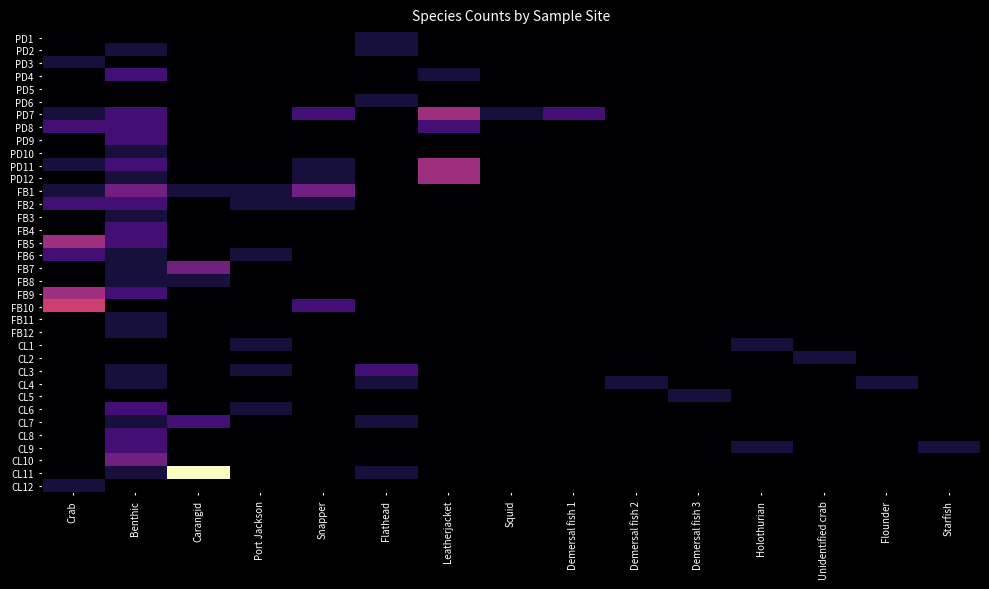

Reading left to right, what are all the values shown in this chart?

PD1: Crab=0	Benthic=0	Carangid=0	Port Jackson=0	Snapper=0	Flathead=1	Leatherjacket=0	Squid=0	Demersal fish 1=0	Demersal fish 2=0	Demersal fish 3=0	Holothurian=0	Unidentified crab=0	Flounder=0	Starfish=0
PD2: Crab=0	Benthic=1	Carangid=0	Port Jackson=0	Snapper=0	Flathead=1	Leatherjacket=0	Squid=0	Demersal fish 1=0	Demersal fish 2=0	Demersal fish 3=0	Holothurian=0	Unidentified crab=0	Flounder=0	Starfish=0
PD3: Crab=1	Benthic=0	Carangid=0	Port Jackson=0	Snapper=0	Flathead=0	Leatherjacket=0	Squid=0	Demersal fish 1=0	Demersal fish 2=0	Demersal fish 3=0	Holothurian=0	Unidentified crab=0	Flounder=0	Starfish=0
PD4: Crab=0	Benthic=2	Carangid=0	Port Jackson=0	Snapper=0	Flathead=0	Leatherjacket=1	Squid=0	Demersal fish 1=0	Demersal fish 2=0	Demersal fish 3=0	Holothurian=0	Unidentified crab=0	Flounder=0	Starfish=0
PD5: Crab=0	Benthic=0	Carangid=0	Port Jackson=0	Snapper=0	Flathead=0	Leatherjacket=0	Squid=0	Demersal fish 1=0	Demersal fish 2=0	Demersal fish 3=0	Holothurian=0	Unidentified crab=0	Flounder=0	Starfish=0
PD6: Crab=0	Benthic=0	Carangid=0	Port Jackson=0	Snapper=0	Flathead=1	Leatherjacket=0	Squid=0	Demersal fish 1=0	Demersal fish 2=0	Demersal fish 3=0	Holothurian=0	Unidentified crab=0	Flounder=0	Starfish=0
PD7: Crab=1	Benthic=2	Carangid=0	Port Jackson=0	Snapper=2	Flathead=0	Leatherjacket=4	Squid=1	Demersal fish 1=2	Demersal fish 2=0	Demersal fish 3=0	Holothurian=0	Unidentified crab=0	Flounder=0	Starfish=0
PD8: Crab=2	Benthic=2	Carangid=0	Port Jackson=0	Snapper=0	Flathead=0	Leatherjacket=2	Squid=0	Demersal fish 1=0	Demersal fish 2=0	Demersal fish 3=0	Holothurian=0	Unidentified crab=0	Flounder=0	Starfish=0
PD9: Crab=0	Benthic=2	Carangid=0	Port Jackson=0	Snapper=0	Flathead=0	Leatherjacket=0	Squid=0	Demersal fish 1=0	Demersal fish 2=0	Demersal fish 3=0	Holothurian=0	Unidentified crab=0	Flounder=0	Starfish=0
PD10: Crab=0	Benthic=1	Carangid=0	Port Jackson=0	Snapper=0	Flathead=0	Leatherjacket=0	Squid=0	Demersal fish 1=0	Demersal fish 2=0	Demersal fish 3=0	Holothurian=0	Unidentified crab=0	Flounder=0	Starfish=0
PD11: Crab=1	Benthic=2	Carangid=0	Port Jackson=0	Snapper=1	Flathead=0	Leatherjacket=4	Squid=0	Demersal fish 1=0	Demersal fish 2=0	Demersal fish 3=0	Holothurian=0	Unidentified crab=0	Flounder=0	Starfish=0
PD12: Crab=0	Benthic=1	Carangid=0	Port Jackson=0	Snapper=1	Flathead=0	Leatherjacket=4	Squid=0	Demersal fish 1=0	Demersal fish 2=0	Demersal fish 3=0	Holothurian=0	Unidentified crab=0	Flounder=0	Starfish=0
FB1: Crab=1	Benthic=3	Carangid=1	Port Jackson=1	Snapper=3	Flathead=0	Leatherjacket=0	Squid=0	Demersal fish 1=0	Demersal fish 2=0	Demersal fish 3=0	Holothurian=0	Unidentified crab=0	Flounder=0	Starfish=0
FB2: Crab=2	Benthic=2	Carangid=0	Port Jackson=1	Snapper=1	Flathead=0	Leatherjacket=0	Squid=0	Demersal fish 1=0	Demersal fish 2=0	Demersal fish 3=0	Holothurian=0	Unidentified crab=0	Flounder=0	Starfish=0
FB3: Crab=0	Benthic=1	Carangid=0	Port Jackson=0	Snapper=0	Flathead=0	Leatherjacket=0	Squid=0	Demersal fish 1=0	Demersal fish 2=0	Demersal fish 3=0	Holothurian=0	Unidentified crab=0	Flounder=0	Starfish=0
FB4: Crab=0	Benthic=2	Carangid=0	Port Jackson=0	Snapper=0	Flathead=0	Leatherjacket=0	Squid=0	Demersal fish 1=0	Demersal fish 2=0	Demersal fish 3=0	Holothurian=0	Unidentified crab=0	Flounder=0	Starfish=0
FB5: Crab=4	Benthic=2	Carangid=0	Port Jackson=0	Snapper=0	Flathead=0	Leatherjacket=0	Squid=0	Demersal fish 1=0	Demersal fish 2=0	Demersal fish 3=0	Holothurian=0	Unidentified crab=0	Flounder=0	Starfish=0
FB6: Crab=2	Benthic=1	Carangid=0	Port Jackson=1	Snapper=0	Flathead=0	Leatherjacket=0	Squid=0	Demersal fish 1=0	Demersal fish 2=0	Demersal fish 3=0	Holothurian=0	Unidentified crab=0	Flounder=0	Starfish=0
FB7: Crab=0	Benthic=1	Carangid=3	Port Jackson=0	Snapper=0	Flathead=0	Leatherjacket=0	Squid=0	Demersal fish 1=0	Demersal fish 2=0	Demersal fish 3=0	Holothurian=0	Unidentified crab=0	Flounder=0	Starfish=0
FB8: Crab=0	Benthic=1	Carangid=1	Port Jackson=0	Snapper=0	Flathead=0	Leatherjacket=0	Squid=0	Demersal fish 1=0	Demersal fish 2=0	Demersal fish 3=0	Holothurian=0	Unidentified crab=0	Flounder=0	Starfish=0
FB9: Crab=4	Benthic=2	Carangid=0	Port Jackson=0	Snapper=0	Flathead=0	Leatherjacket=0	Squid=0	Demersal fish 1=0	Demersal fish 2=0	Demersal fish 3=0	Holothurian=0	Unidentified crab=0	Flounder=0	Starfish=0
FB10: Crab=5	Benthic=0	Carangid=0	Port Jackson=0	Snapper=2	Flathead=0	Leatherjacket=0	Squid=0	Demersal fish 1=0	Demersal fish 2=0	Demersal fish 3=0	Holothurian=0	Unidentified crab=0	Flounder=0	Starfish=0
FB11: Crab=0	Benthic=1	Carangid=0	Port Jackson=0	Snapper=0	Flathead=0	Leatherjacket=0	Squid=0	Demersal fish 1=0	Demersal fish 2=0	Demersal fish 3=0	Holothurian=0	Unidentified crab=0	Flounder=0	Starfish=0
FB12: Crab=0	Benthic=1	Carangid=0	Port Jackson=0	Snapper=0	Flathead=0	Leatherjacket=0	Squid=0	Demersal fish 1=0	Demersal fish 2=0	Demersal fish 3=0	Holothurian=0	Unidentified crab=0	Flounder=0	Starfish=0
CL1: Crab=0	Benthic=0	Carangid=0	Port Jackson=1	Snapper=0	Flathead=0	Leatherjacket=0	Squid=0	Demersal fish 1=0	Demersal fish 2=0	Demersal fish 3=0	Holothurian=1	Unidentified crab=0	Flounder=0	Starfish=0
CL2: Crab=0	Benthic=0	Carangid=0	Port Jackson=0	Snapper=0	Flathead=0	Leatherjacket=0	Squid=0	Demersal fish 1=0	Demersal fish 2=0	Demersal fish 3=0	Holothurian=0	Unidentified crab=1	Flounder=0	Starfish=0
CL3: Crab=0	Benthic=1	Carangid=0	Port Jackson=1	Snapper=0	Flathead=2	Leatherjacket=0	Squid=0	Demersal fish 1=0	Demersal fish 2=0	Demersal fish 3=0	Holothurian=0	Unidentified crab=0	Flounder=0	Starfish=0
CL4: Crab=0	Benthic=1	Carangid=0	Port Jackson=0	Snapper=0	Flathead=1	Leatherjacket=0	Squid=0	Demersal fish 1=0	Demersal fish 2=1	Demersal fish 3=0	Holothurian=0	Unidentified crab=0	Flounder=1	Starfish=0
CL5: Crab=0	Benthic=0	Carangid=0	Port Jackson=0	Snapper=0	Flathead=0	Leatherjacket=0	Squid=0	Demersal fish 1=0	Demersal fish 2=0	Demersal fish 3=1	Holothurian=0	Unidentified crab=0	Flounder=0	Starfish=0
CL6: Crab=0	Benthic=2	Carangid=0	Port Jackson=1	Snapper=0	Flathead=0	Leatherjacket=0	Squid=0	Demersal fish 1=0	Demersal fish 2=0	Demersal fish 3=0	Holothurian=0	Unidentified crab=0	Flounder=0	Starfish=0
CL7: Crab=0	Benthic=1	Carangid=2	Port Jackson=0	Snapper=0	Flathead=1	Leatherjacket=0	Squid=0	Demersal fish 1=0	Demersal fish 2=0	Demersal fish 3=0	Holothurian=0	Unidentified crab=0	Flounder=0	Starfish=0
CL8: Crab=0	Benthic=2	Carangid=0	Port Jackson=0	Snapper=0	Flathead=0	Leatherjacket=0	Squid=0	Demersal fish 1=0	Demersal fish 2=0	Demersal fish 3=0	Holothurian=0	Unidentified crab=0	Flounder=0	Starfish=0
CL9: Crab=0	Benthic=2	Carangid=0	Port Jackson=0	Snapper=0	Flathead=0	Leatherjacket=0	Squid=0	Demersal fish 1=0	Demersal fish 2=0	Demersal fish 3=0	Holothurian=1	Unidentified crab=0	Flounder=0	Starfish=1
CL10: Crab=0	Benthic=3	Carangid=0	Port Jackson=0	Snapper=0	Flathead=0	Leatherjacket=0	Squid=0	Demersal fish 1=0	Demersal fish 2=0	Demersal fish 3=0	Holothurian=0	Unidentified crab=0	Flounder=0	Starfish=0
CL11: Crab=0	Benthic=1	Carangid=9	Port Jackson=0	Snapper=0	Flathead=1	Leatherjacket=0	Squid=0	Demersal fish 1=0	Demersal fish 2=0	Demersal fish 3=0	Holothurian=0	Unidentified crab=0	Flounder=0	Starfish=0
CL12: Crab=1	Benthic=0	Carangid=0	Port Jackson=0	Snapper=0	Flathead=0	Leatherjacket=0	Squid=0	Demersal fish 1=0	Demersal fish 2=0	Demersal fish 3=0	Holothurian=0	Unidentified crab=0	Flounder=0	Starfish=0